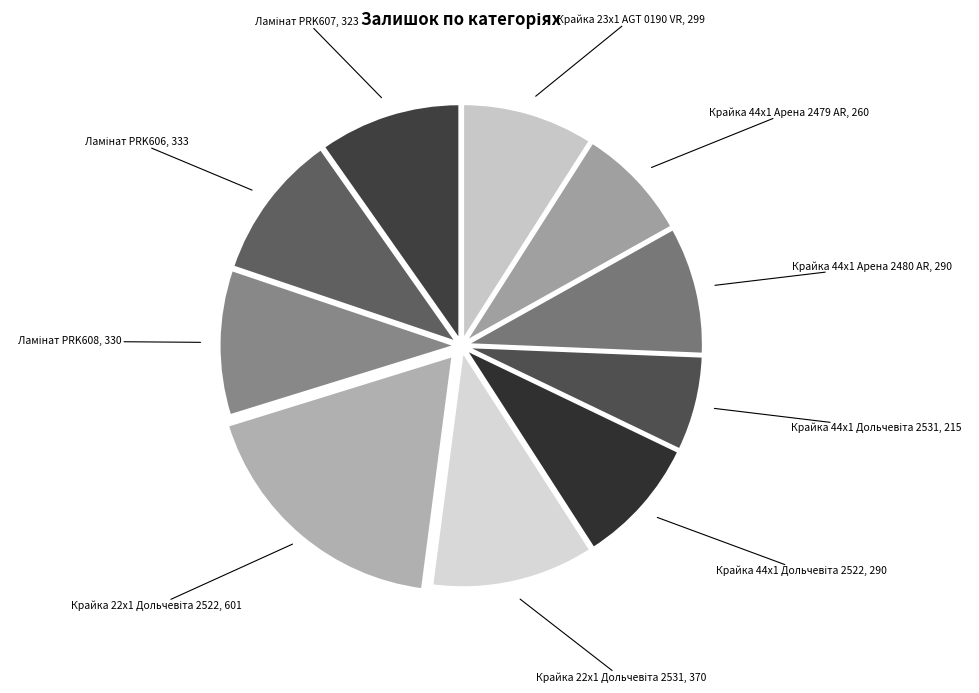

Is the sum of Крайка 44x1 Арена 2480 AR and Крайка 44x1 Арена 2479 AR greater than half?

No